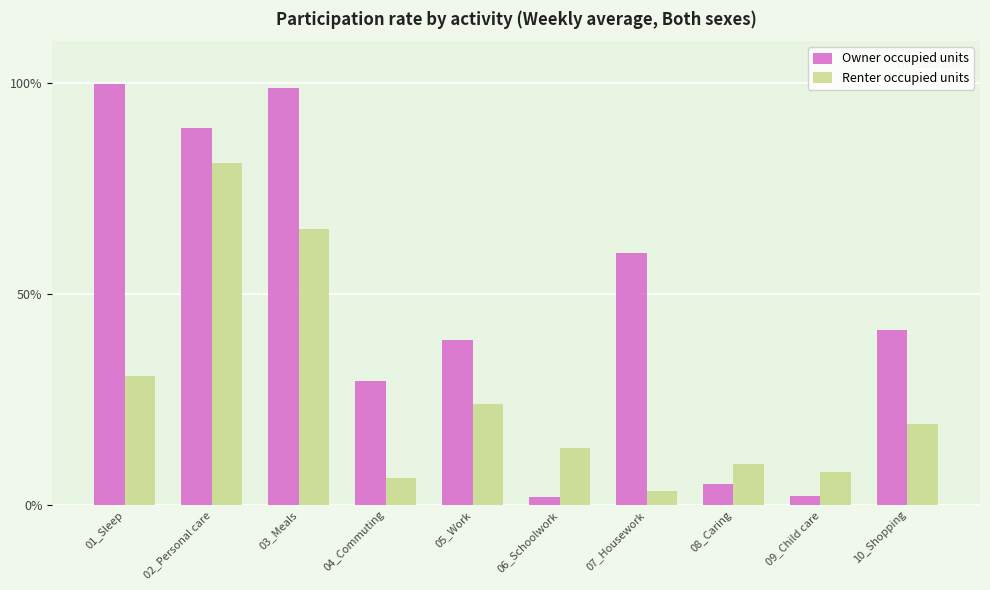

Which series has the widest spread of values?

Owner occupied units